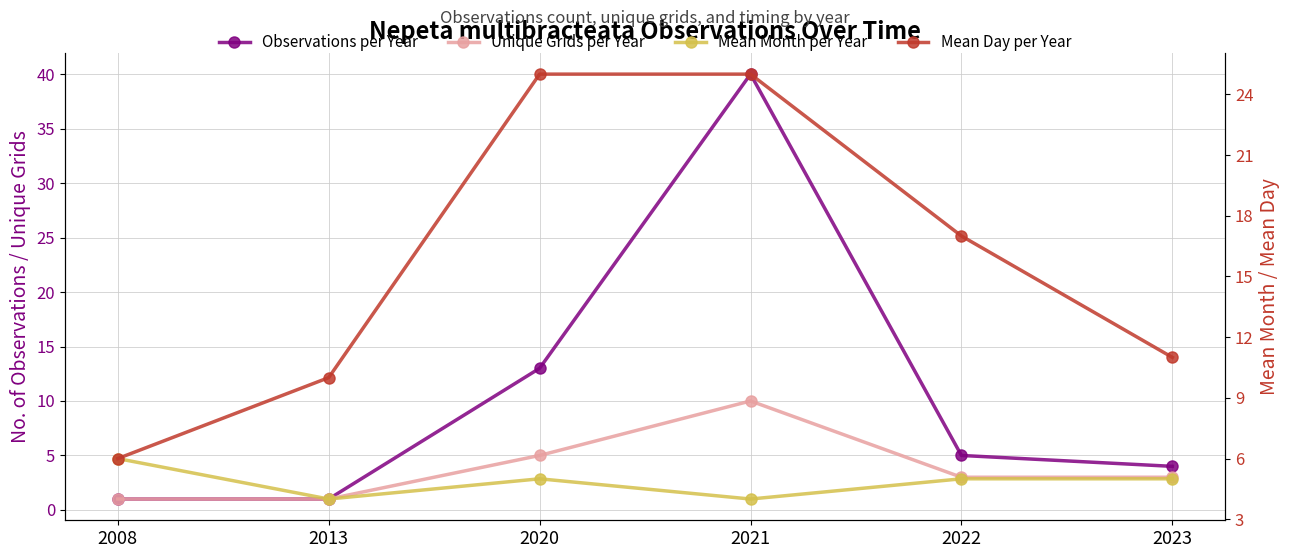

Reading right to left, what are all the values shown in this chart?

Observations per Year: 2023=4	2022=5	2021=40	2020=13	2013=1	2008=1
Unique Grids per Year: 2023=3	2022=3	2021=10	2020=5	2013=1	2008=1
Mean Month per Year: 2023=5	2022=5	2021=4	2020=5	2013=4	2008=6
Mean Day per Year: 2023=11	2022=17	2021=25	2020=25	2013=10	2008=6